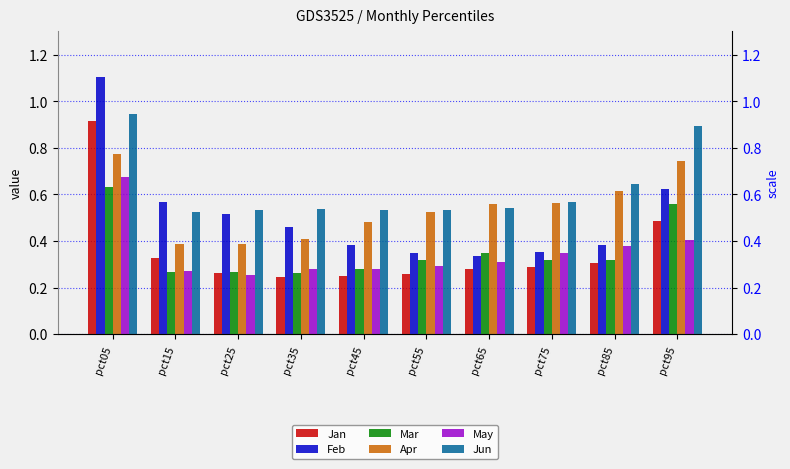

Is it true that Mar equals 0.4 at pct75?

False